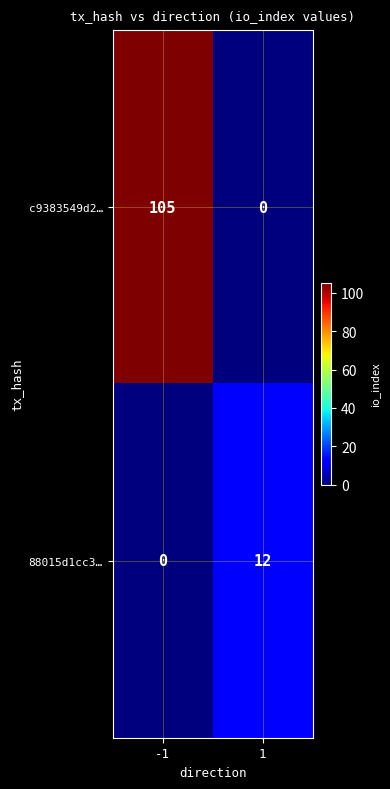

Reading right to left, what are all the values shown in this chart?

c9383549d2…: 1=0	-1=105
88015d1cc3…: 1=12	-1=0